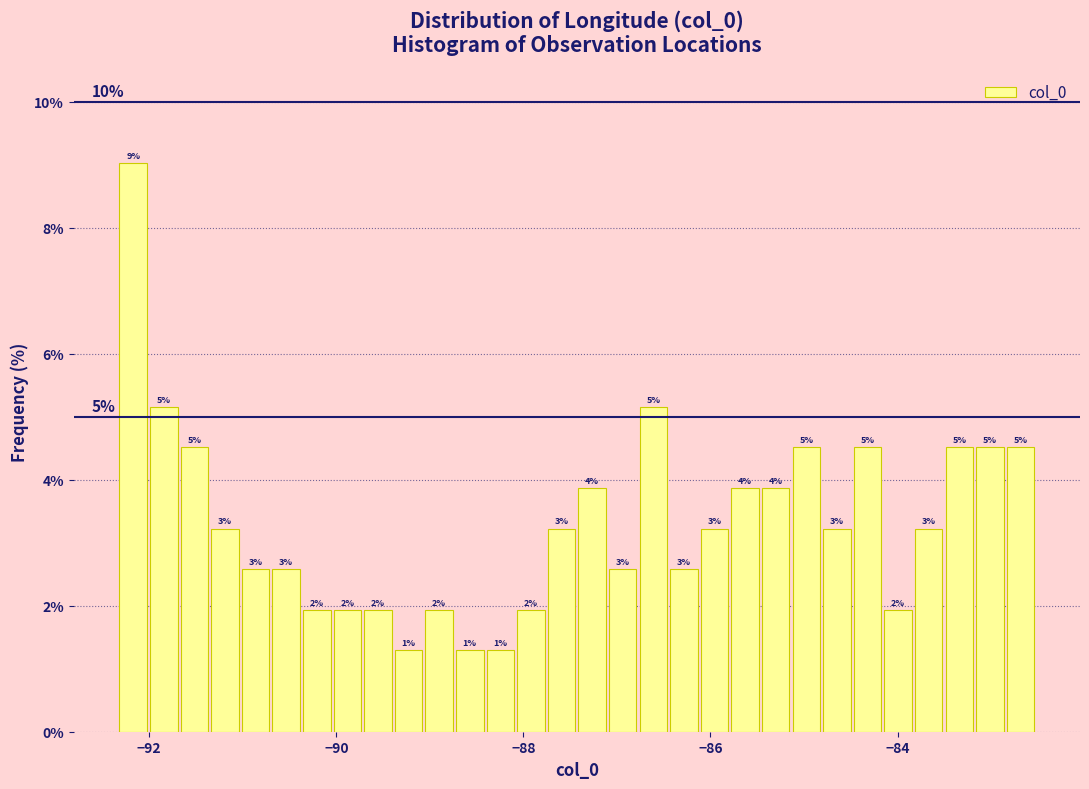

Read against the x-axis, roughly where is the centre of the tallest bar?

-92.2